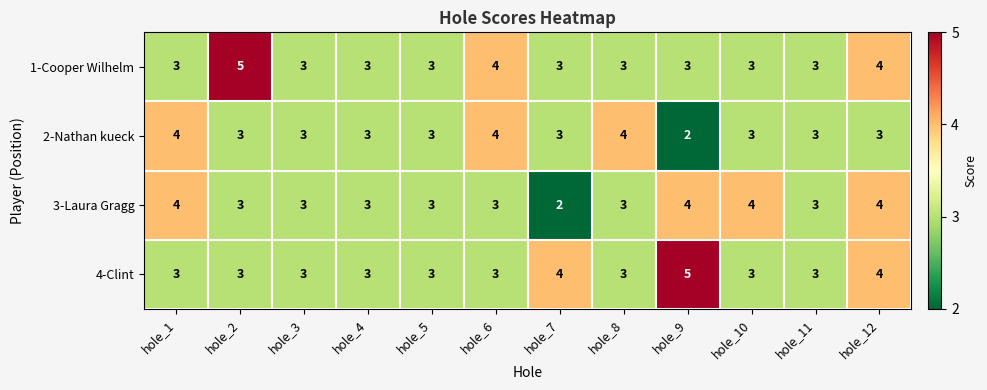

What is the maximum value shown in the chart?

5